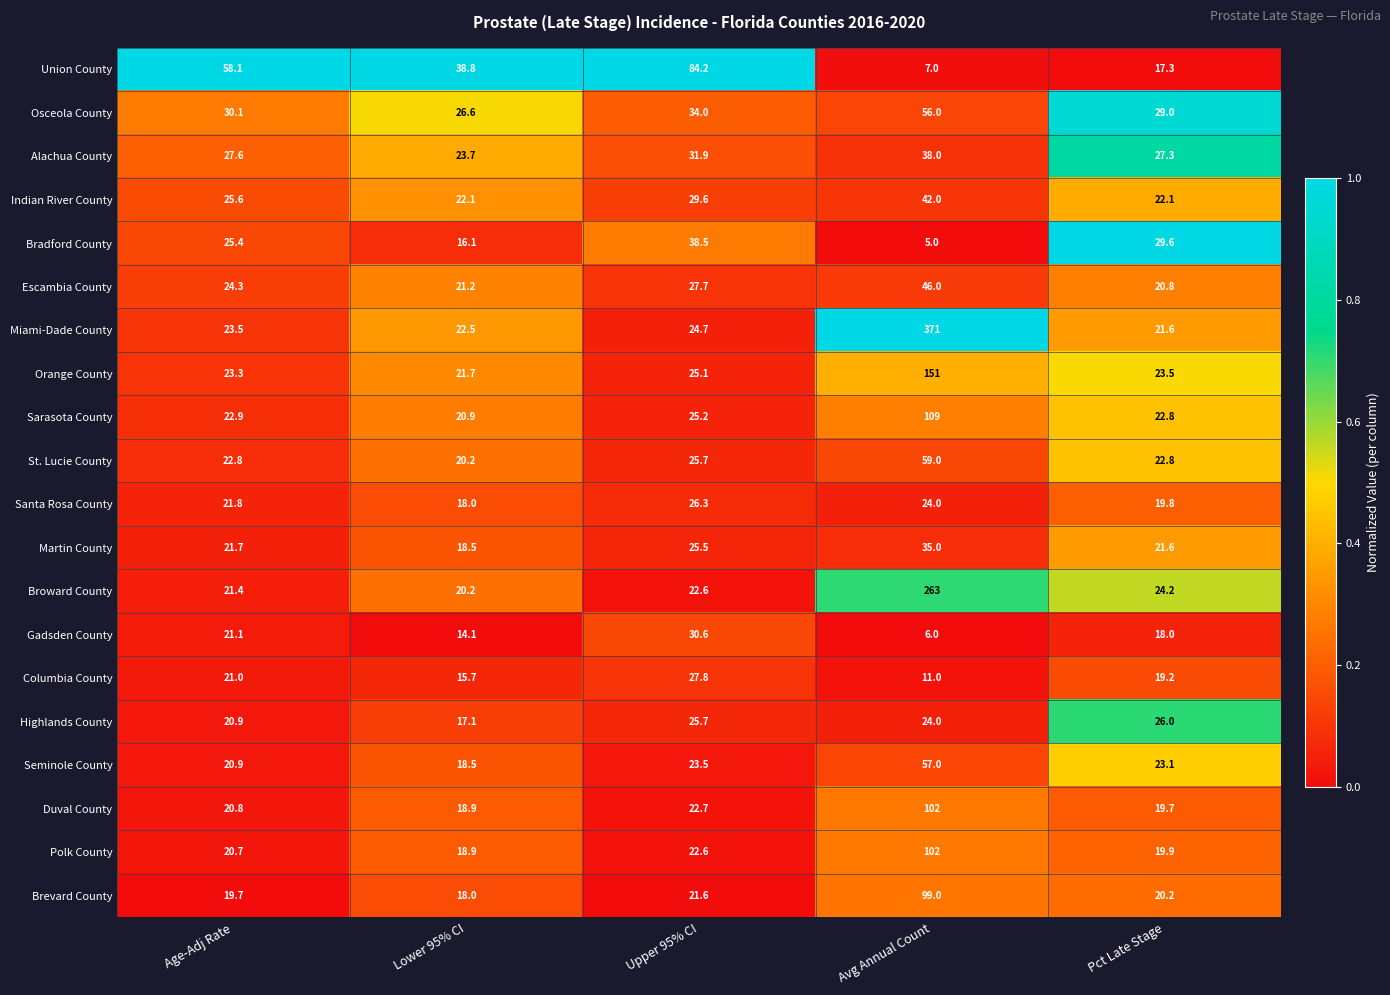

Read the Broward County value at Upper 95% CI.

22.6